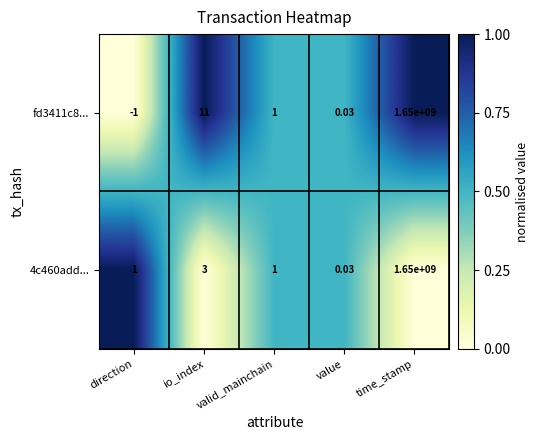

Rank the series by their average value, from highest to lowest.

fd3411c8..., 4c460add...